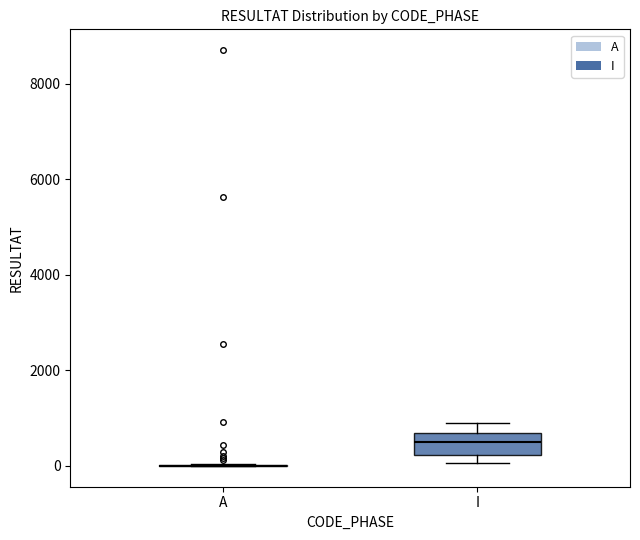

Reading left to right, transcribe this box plot: for each box, give where its median line is, the range the box spans, and where its two whiskers end, as read against the y-axis. The values are not printed on the chart, so give them approximately, as read against the axis.

A: box collapsed to a line at 0, whiskers 0 to 0
I: median 600 (inside the box), box 200 to 600, whiskers 0 to 800